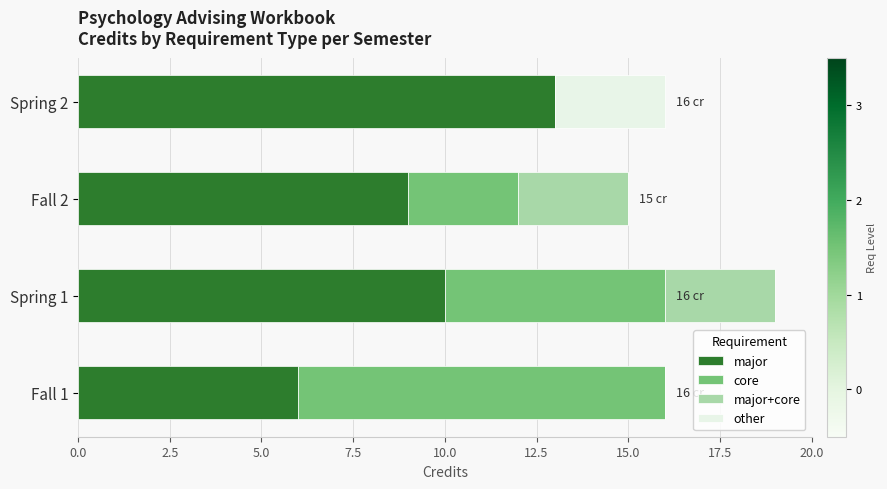

True or false: major has a value of 6 at Fall 2.

False